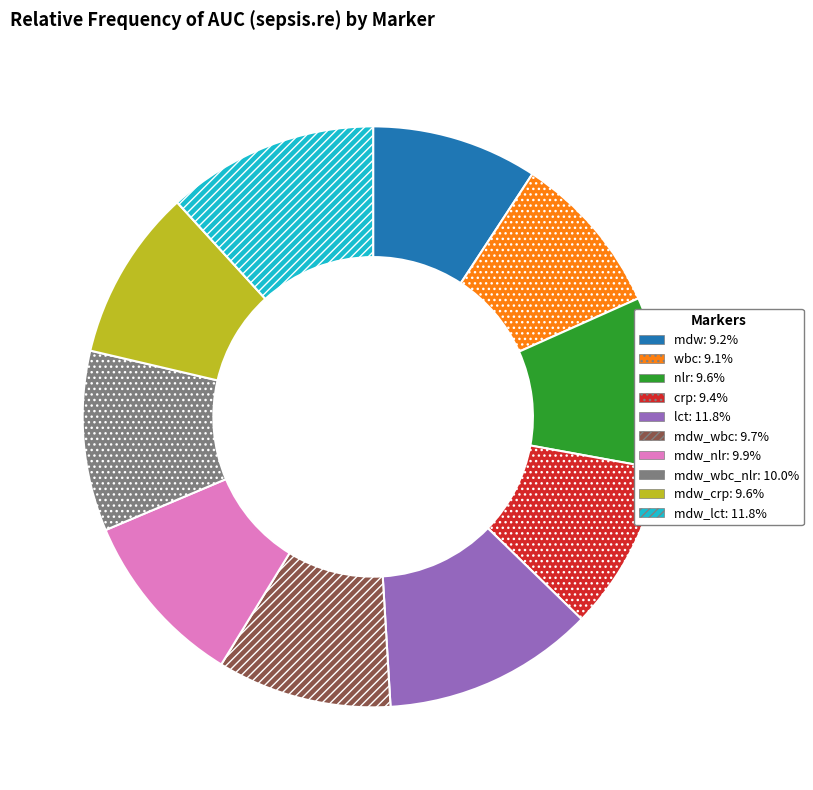

Does any single category account for the majority?

No